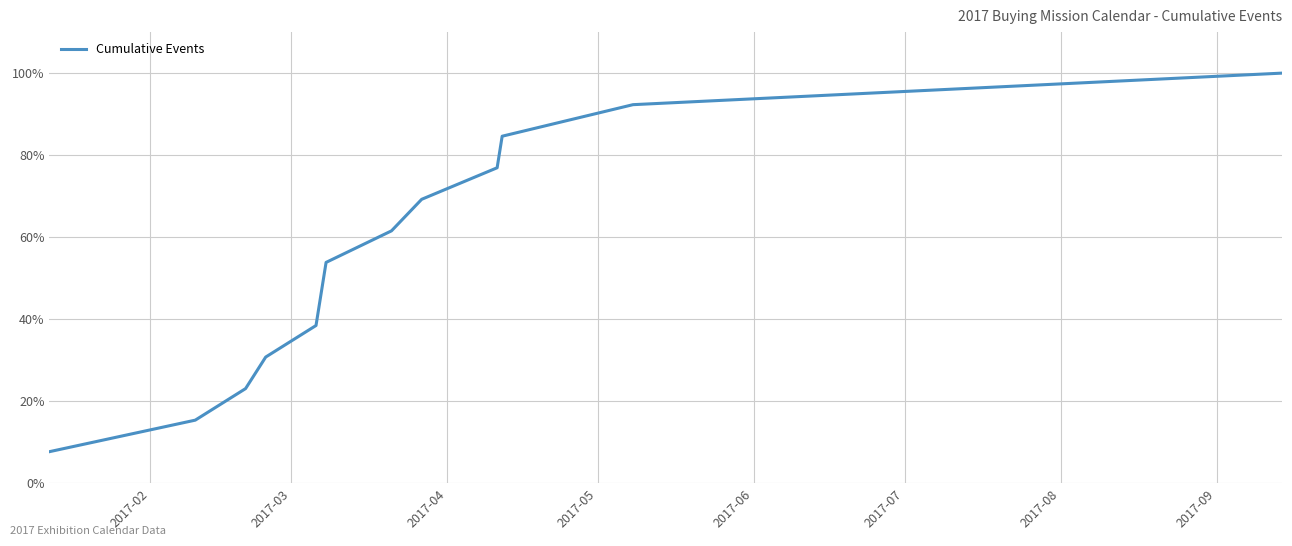

At which category does the chart reach its minimum across all series?

2017-02